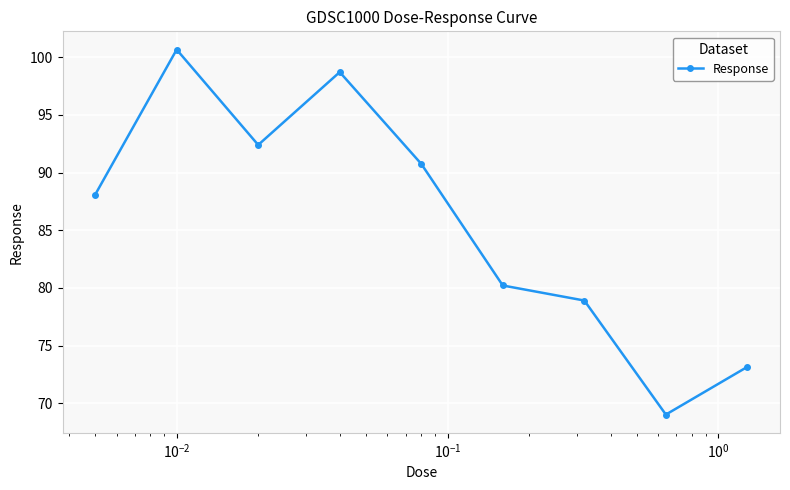

What is the difference between the maximum and minimum values?

31.6